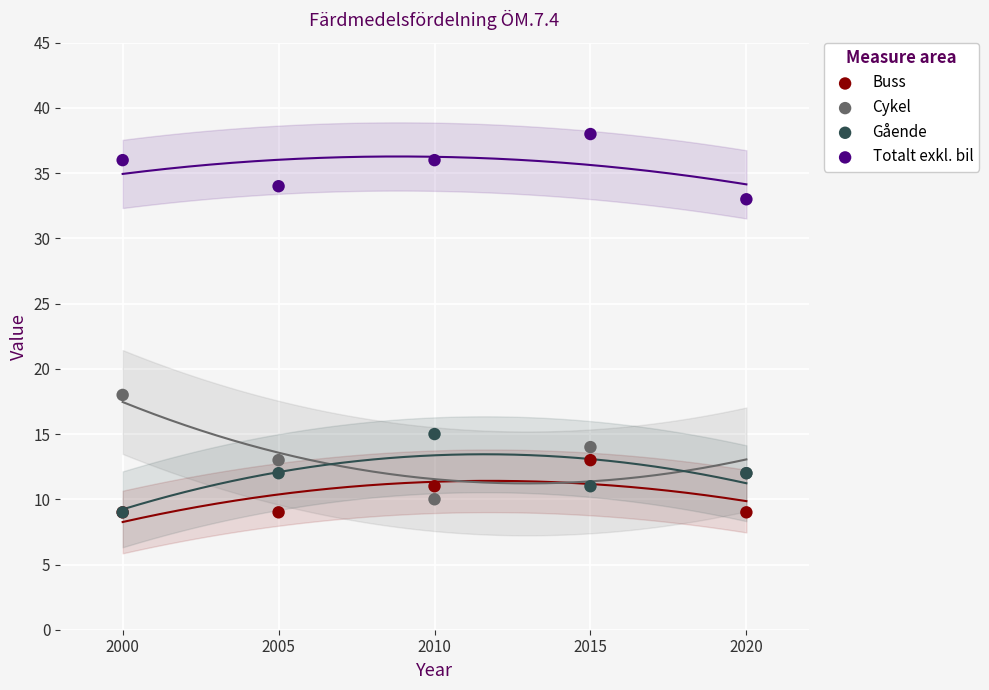

Across all series, what Y value is closest to 23?

18